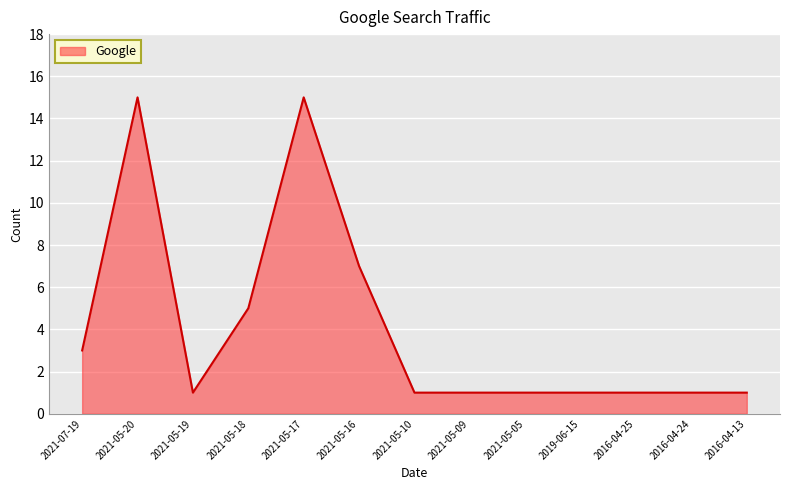

Reading left to right, what are all the values shown in this chart?

3	15	1	5	15	7	1	1	1	1	1	1	1